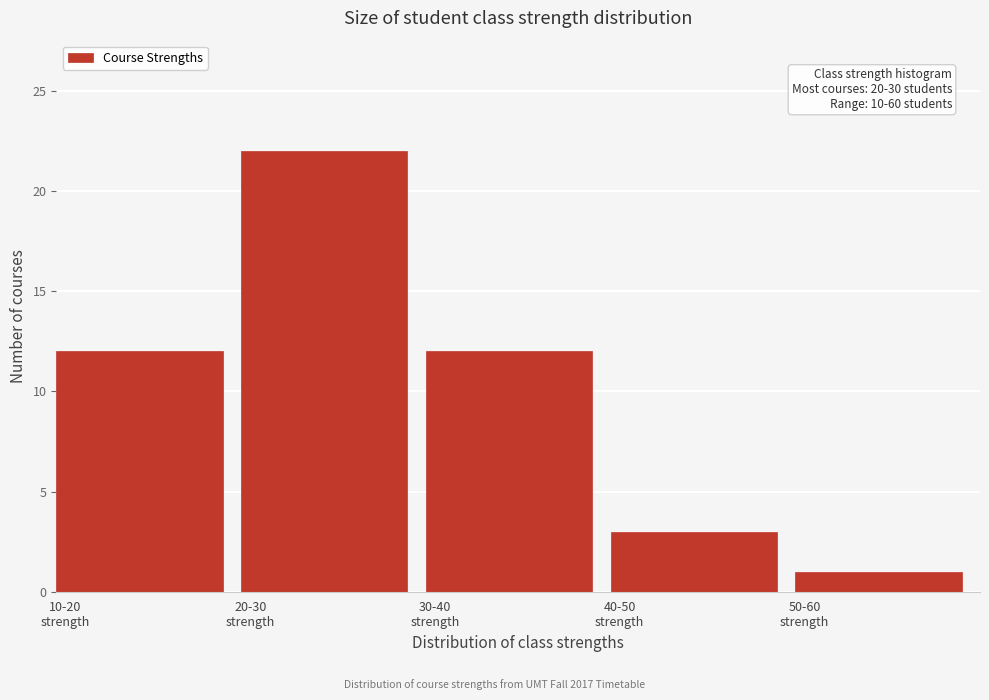

Reading left to right, transcribe all the data shown in this chart.

12	22	12	3	1